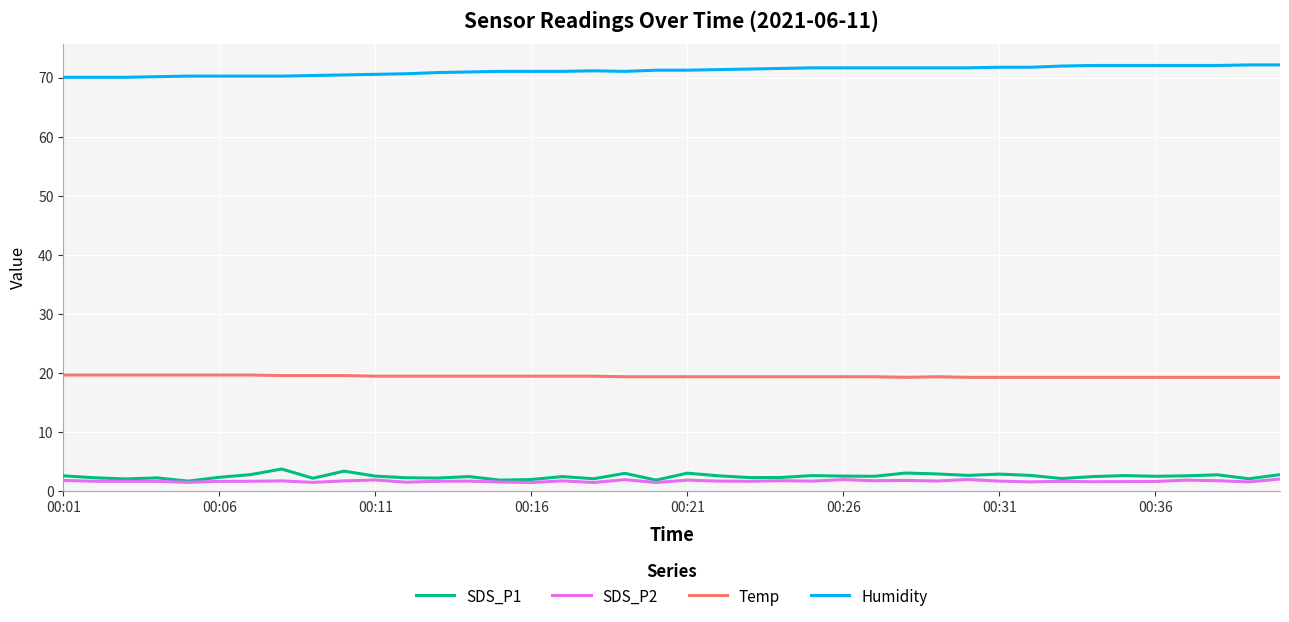

Count the Temp values in the range 19 to 20.

40